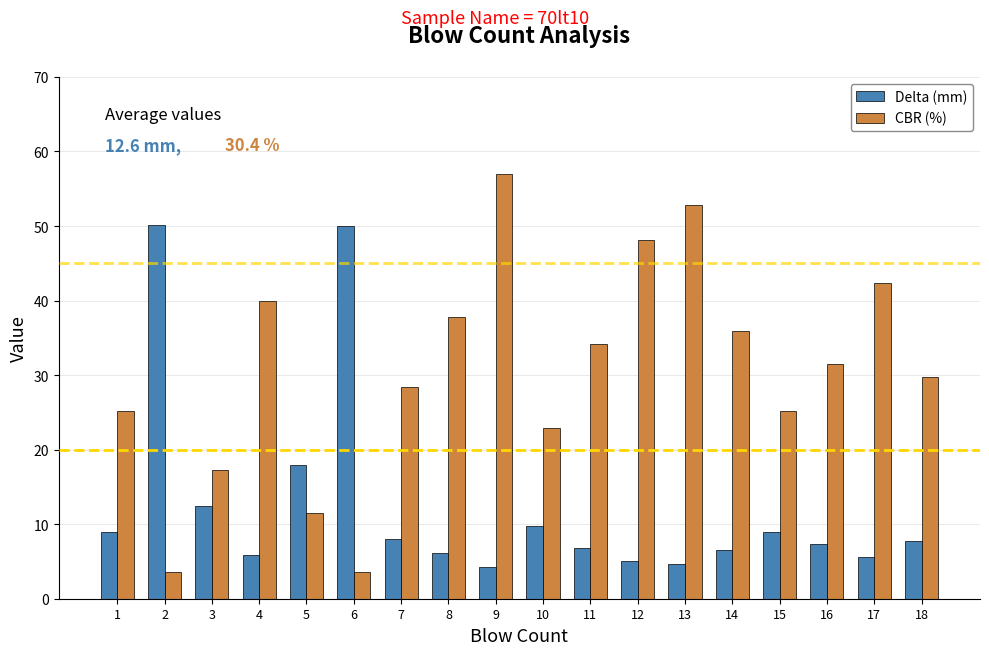

What is the total value across all series at 1?

34.1